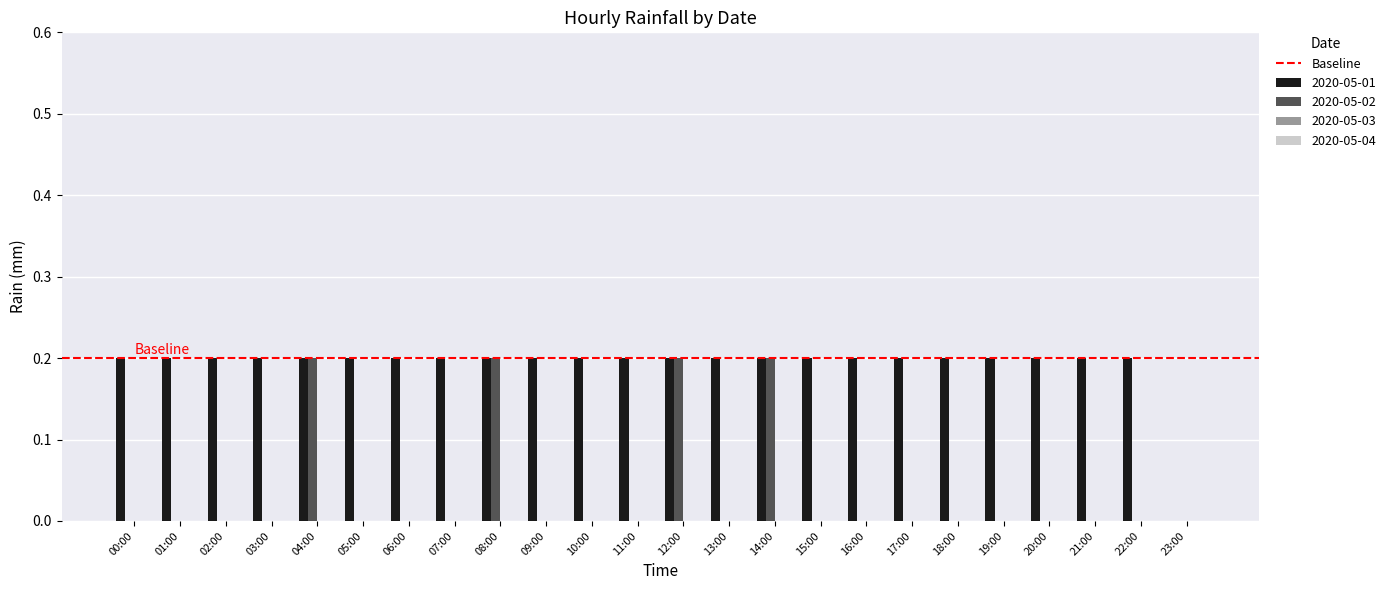

Are the bars grouped side by side (vs. stacked)?

Yes